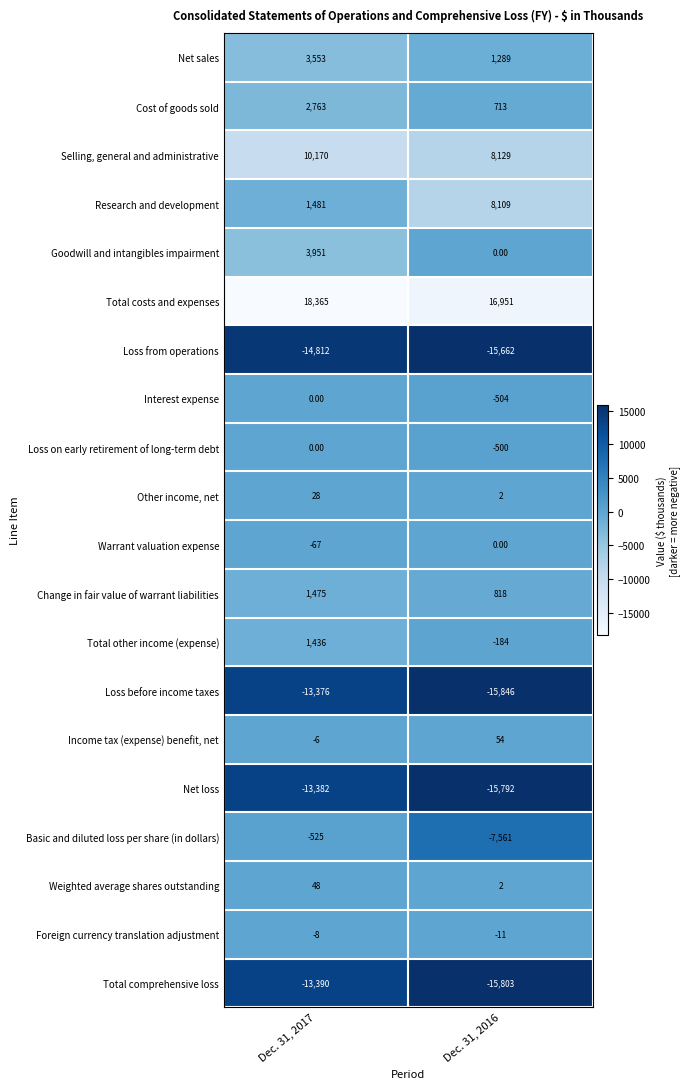

List the labels in order of Other income, net value, smallest first.

Dec. 31, 2016, Dec. 31, 2017